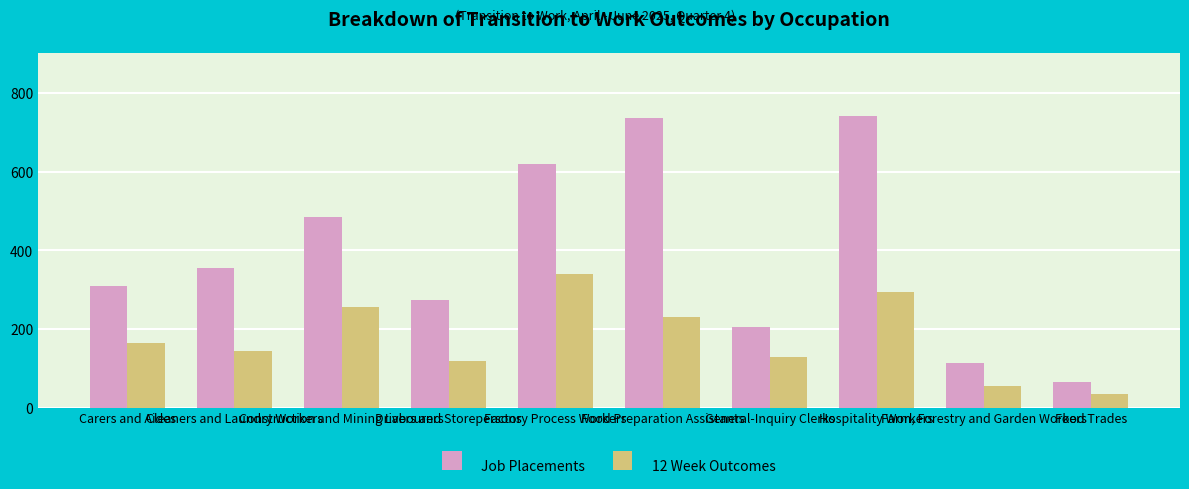

List the series in order of their overall mean, lowest first.

12 Week Outcomes, Job Placements